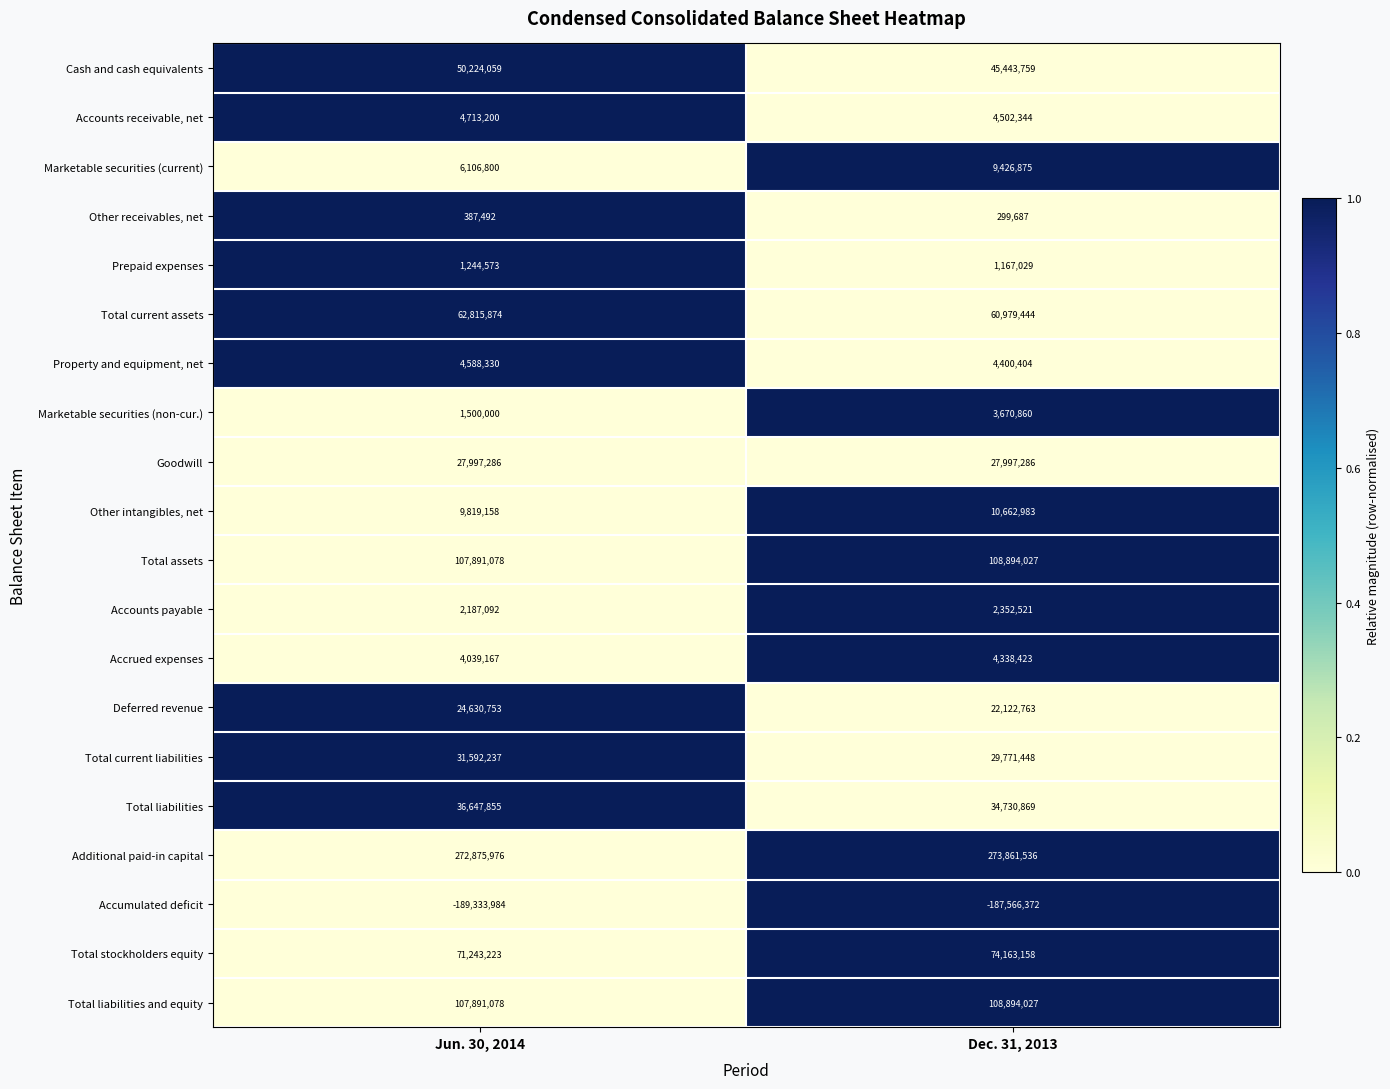

What is the highest value of the Additional paid-in capital series?

273861536